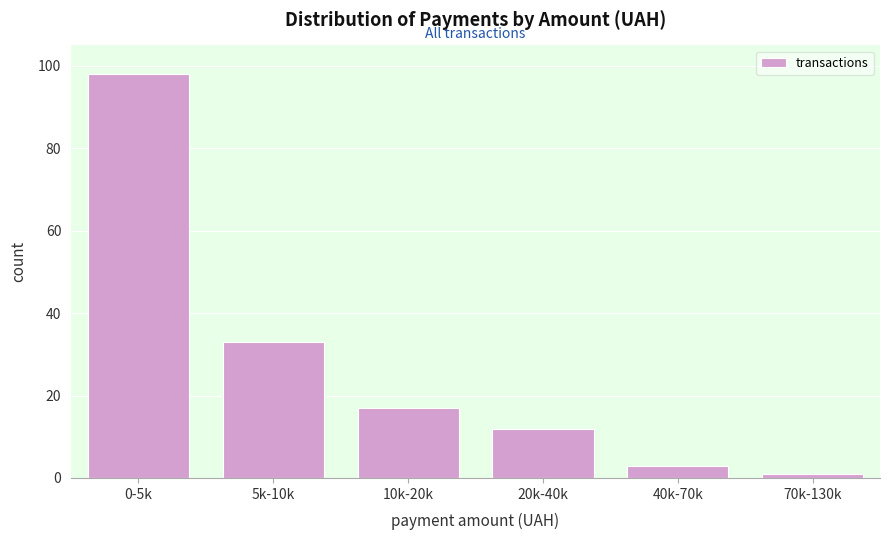

Reading left to right, what are all the values shown in this chart?

98	33	17	12	3	1